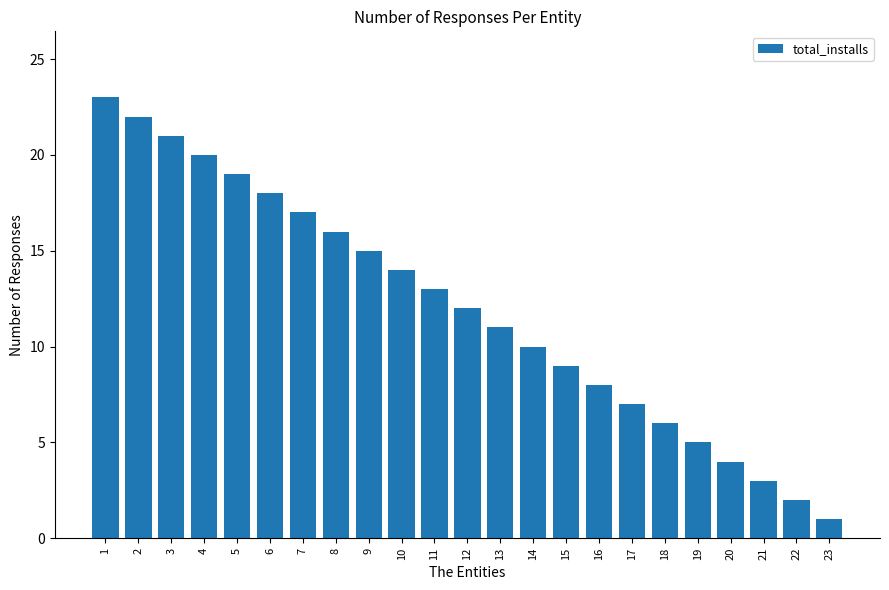

Reading left to right, extract all data points from this chart.

23	22	21	20	19	18	17	16	15	14	13	12	11	10	9	8	7	6	5	4	3	2	1